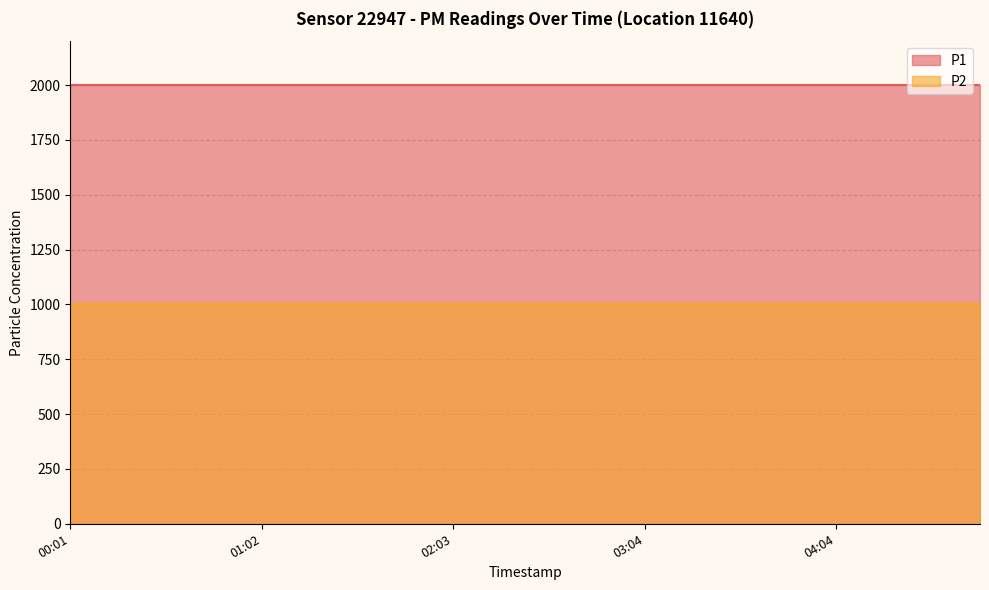

What is the sum of the P1 values at 2022-11-20T02:03:08 and 2022-11-20T04:04:30?

3999.8